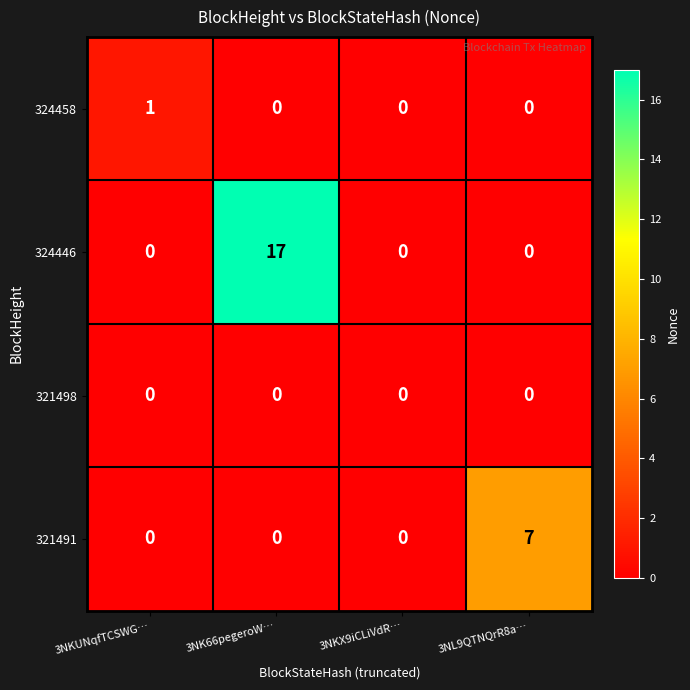

Reading right to left, what are all the values shown in this chart?

324458: 0	0	0	1
324446: 0	0	17	0
321498: 0	0	0	0
321491: 7	0	0	0